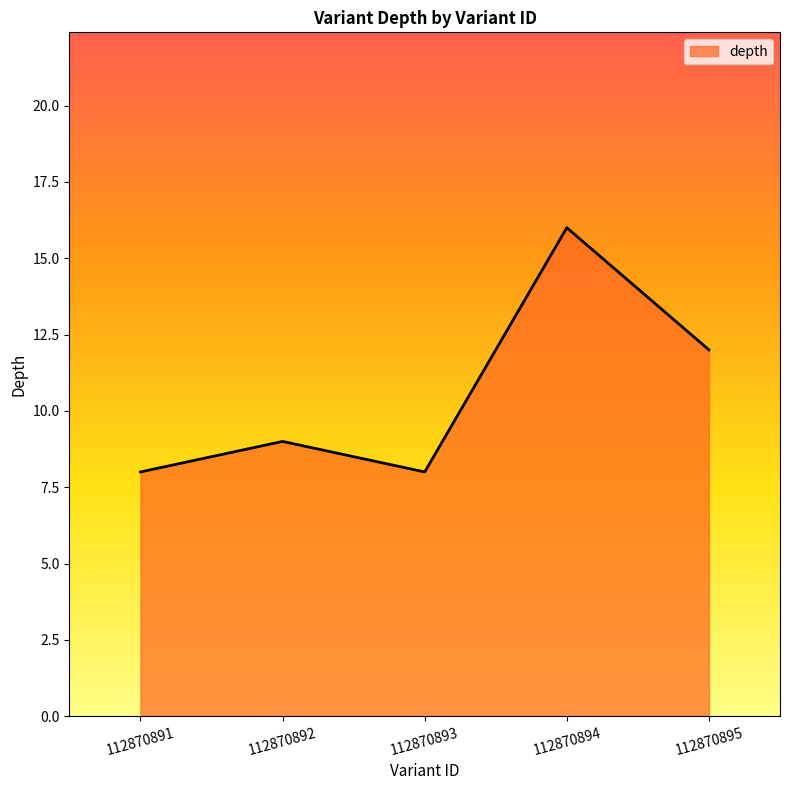

Where is the first local maximum?

112870892